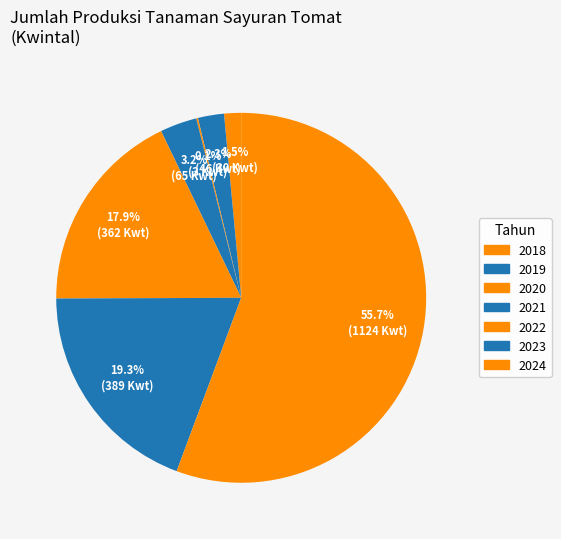

Is it true that 2024 is 56% of the pie?

True